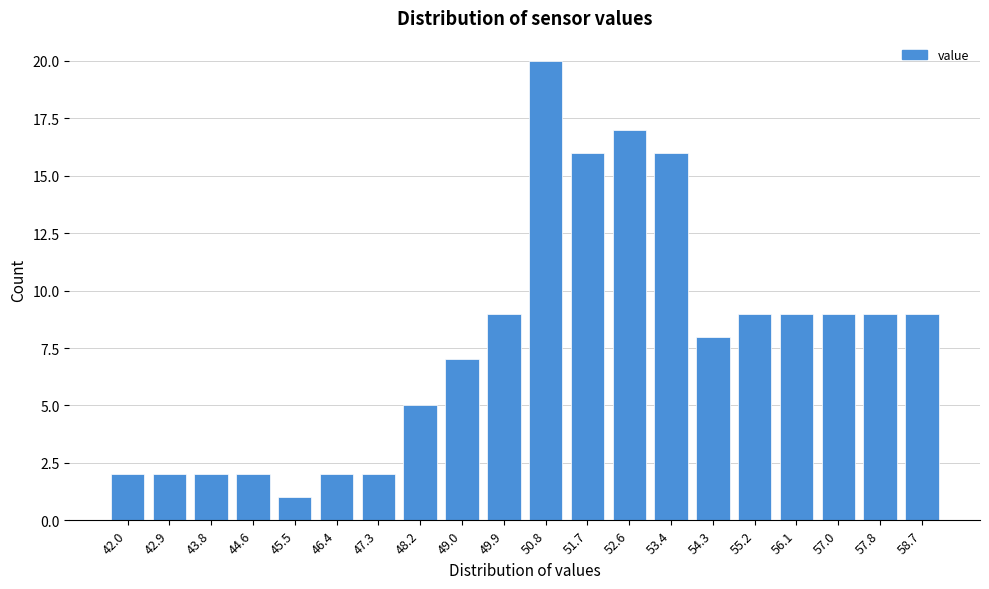

Reading left to right, transcribe all the data shown in this chart.

42.0=2	42.9=2	43.8=2	44.6=2	45.5=1	46.4=2	47.3=2	48.2=5	49.0=7	49.9=9	50.8=20	51.7=16	52.6=17	53.4=16	54.3=8	55.2=9	56.1=9	57.0=9	57.8=9	58.7=9